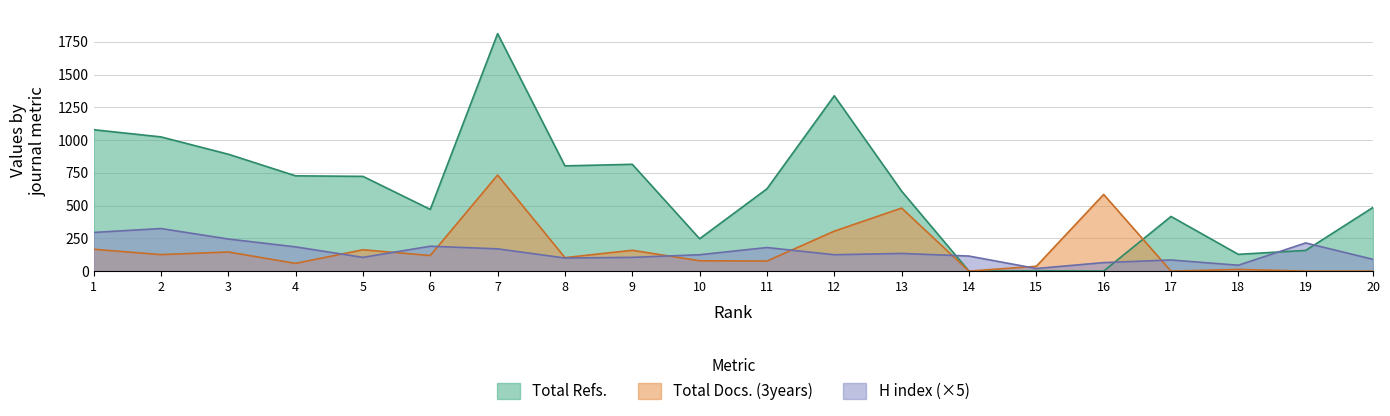

List the series in order of their peak value, highest first.

Total Refs., Total Docs. (3years), H index (×5)